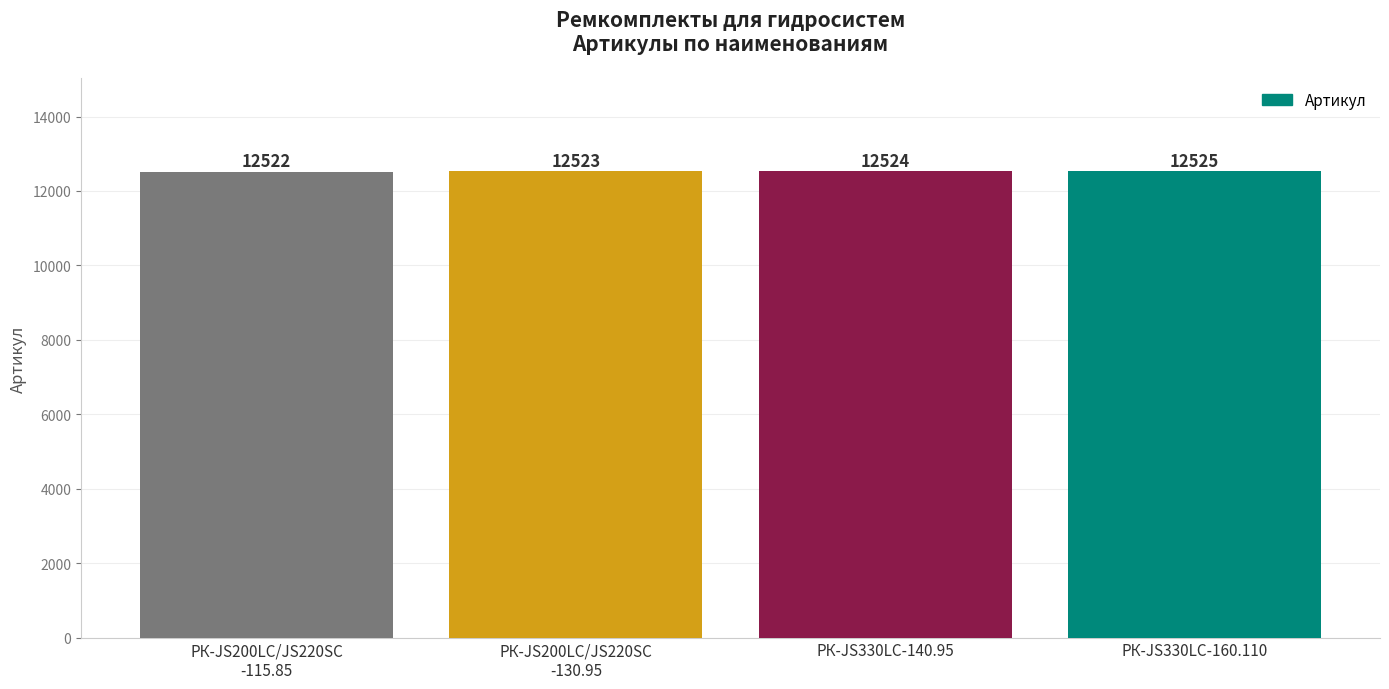

What is the sum of all values?

50094